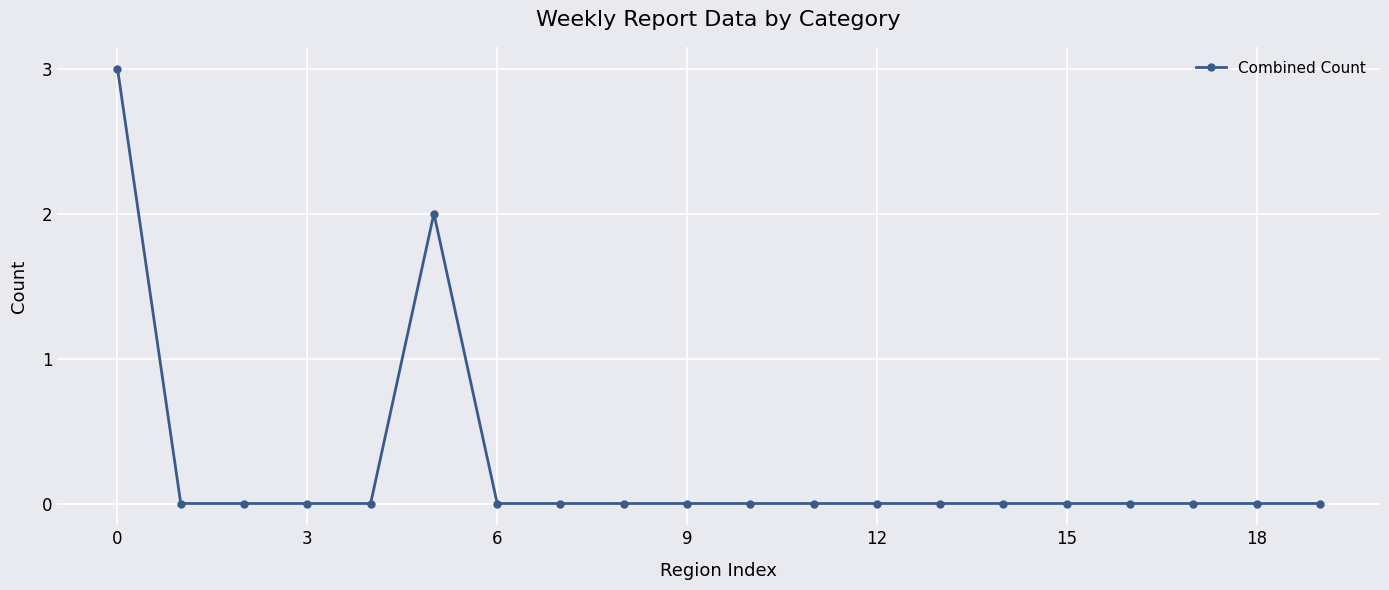

Reading left to right, what are all the values shown in this chart?

3	0	0	0	0	2	0	0	0	0	0	0	0	0	0	0	0	0	0	0